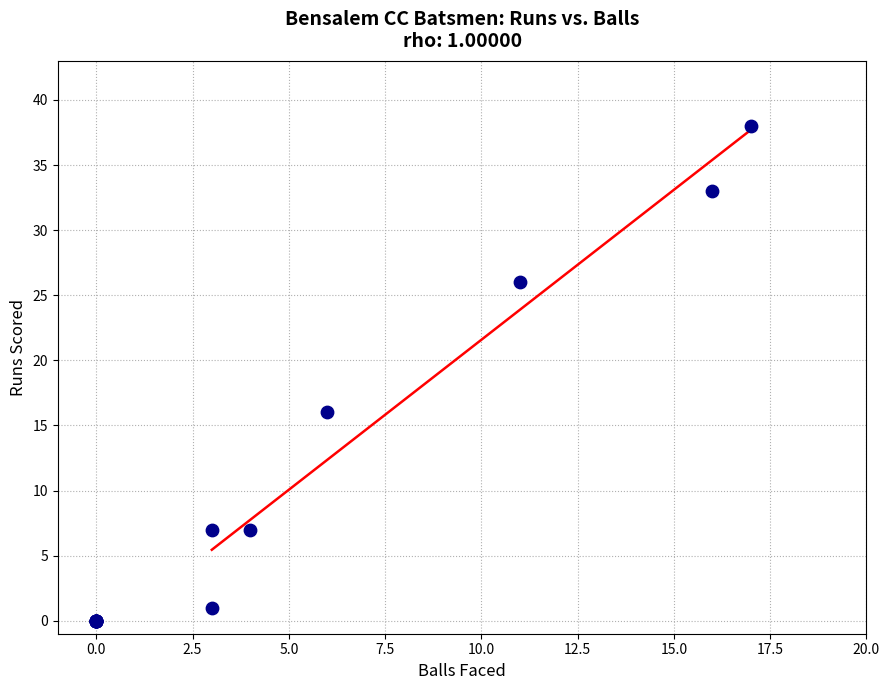

What Y value in the scatter plot is closest to 19?

16